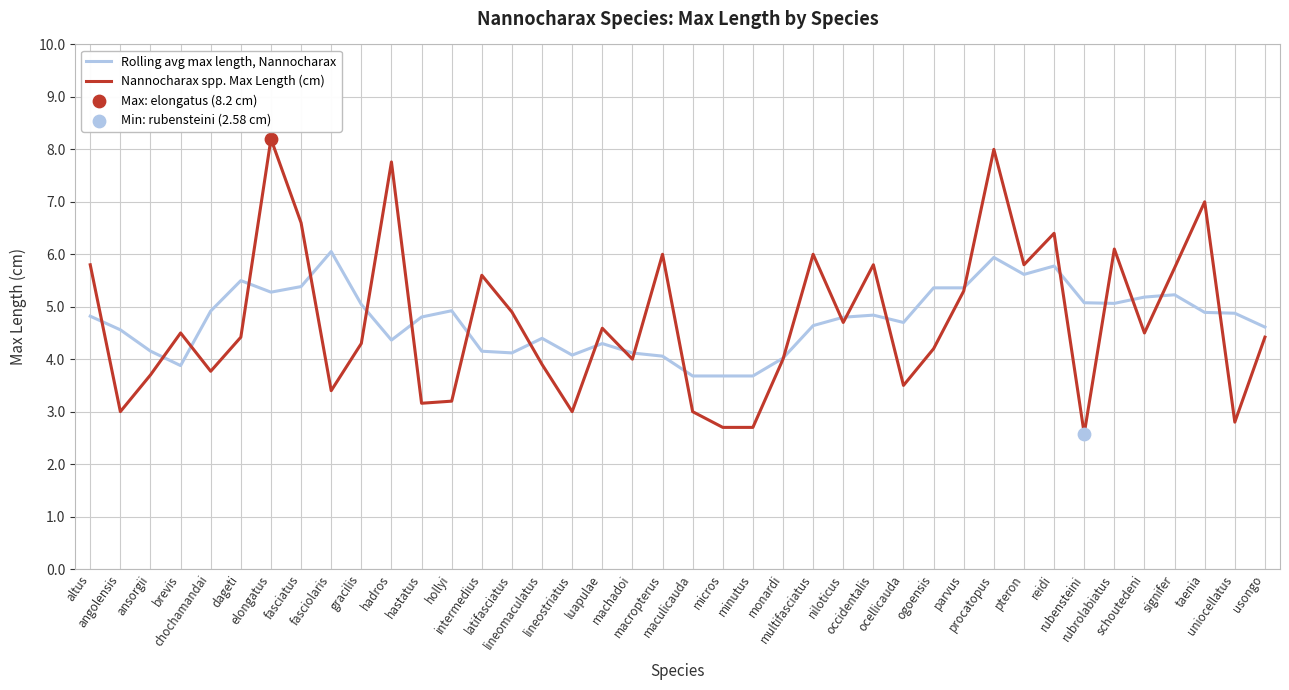

Rank the series by their average value, from lowest to highest.

Nannocharax spp. Max Length (cm), Rolling avg max length, Nannocharax